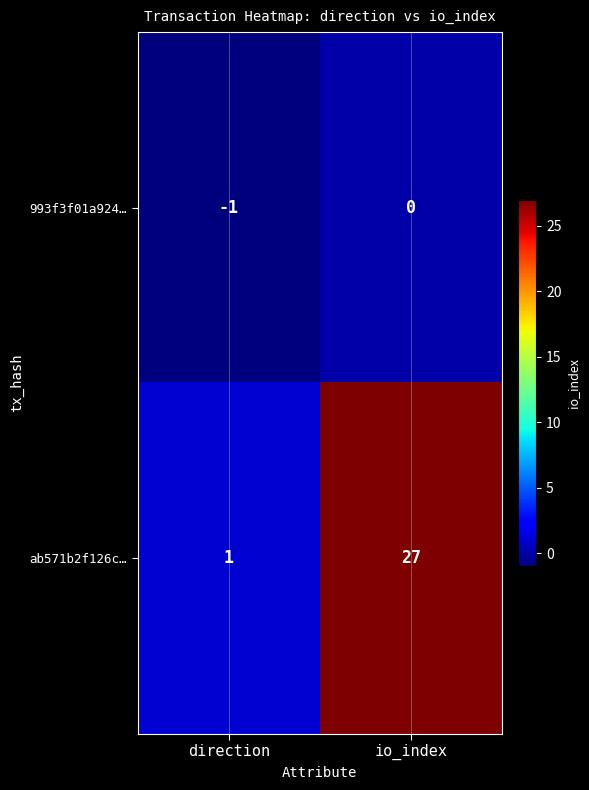

At which category is the sum across all series the highest?

io_index